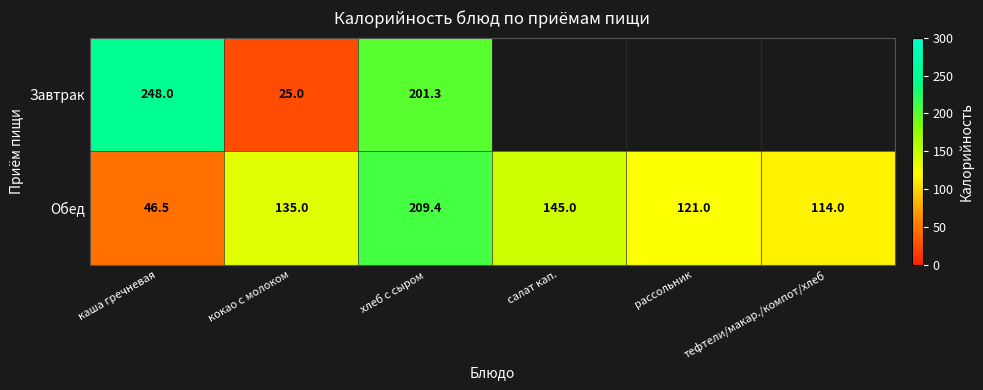

What is the average value of the Обед series?

128.5